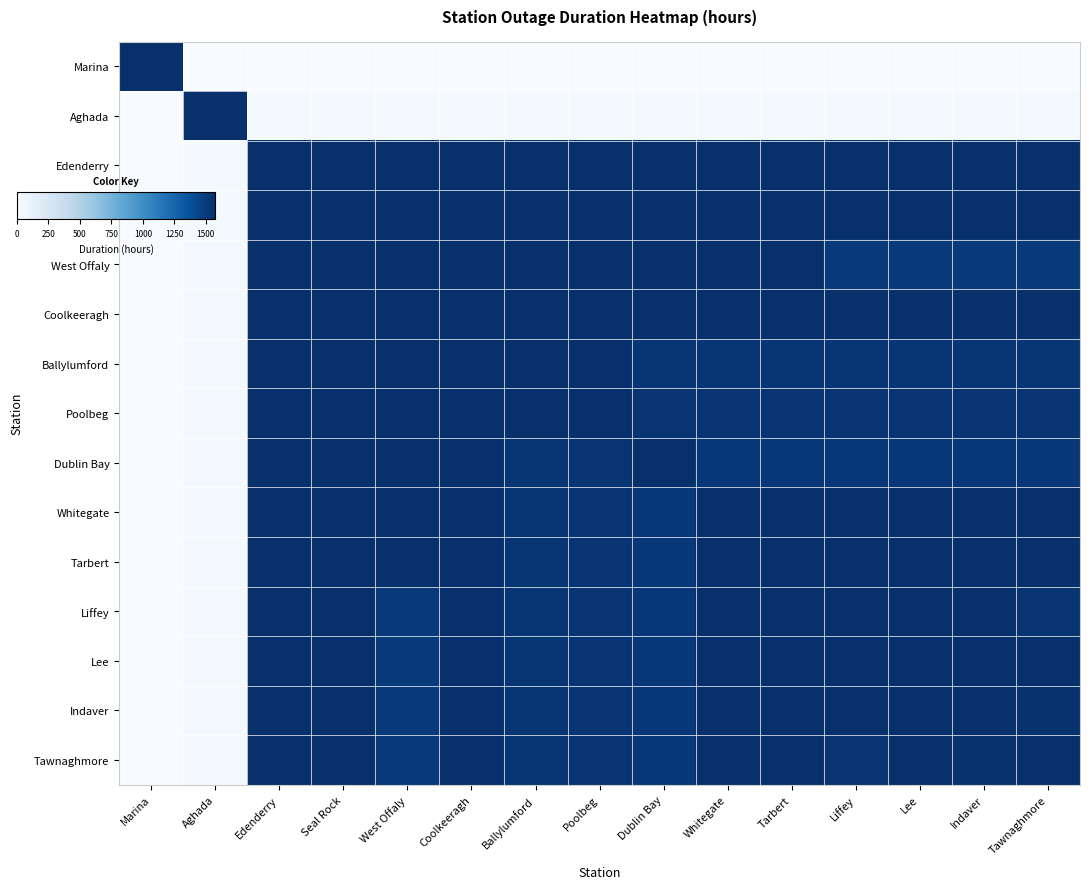

How many categories are shown in the chart?

15